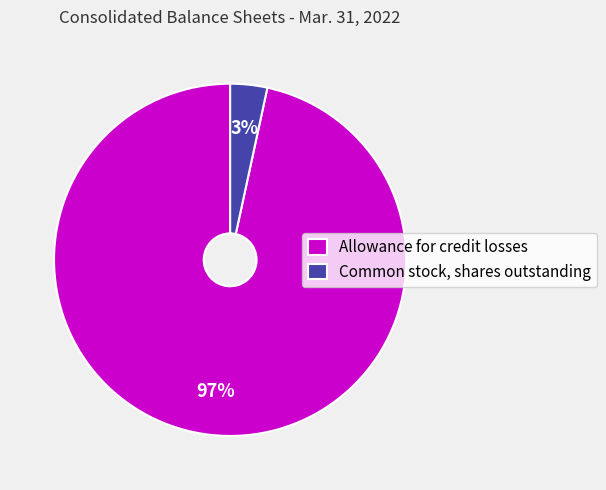

What percentage is the Allowance for credit losses slice, to the nearest percent?

97%